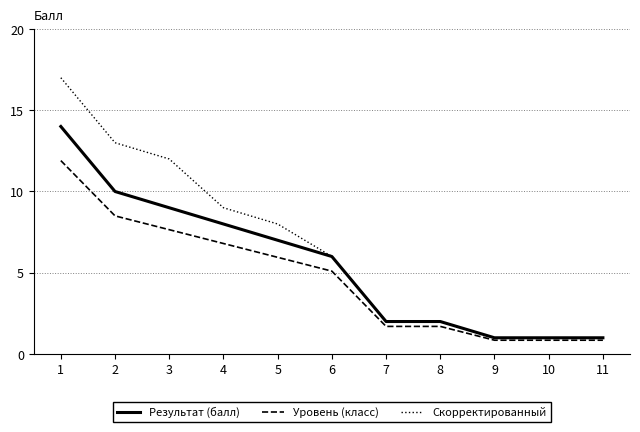

Which series has the widest spread of values?

Скорректированный